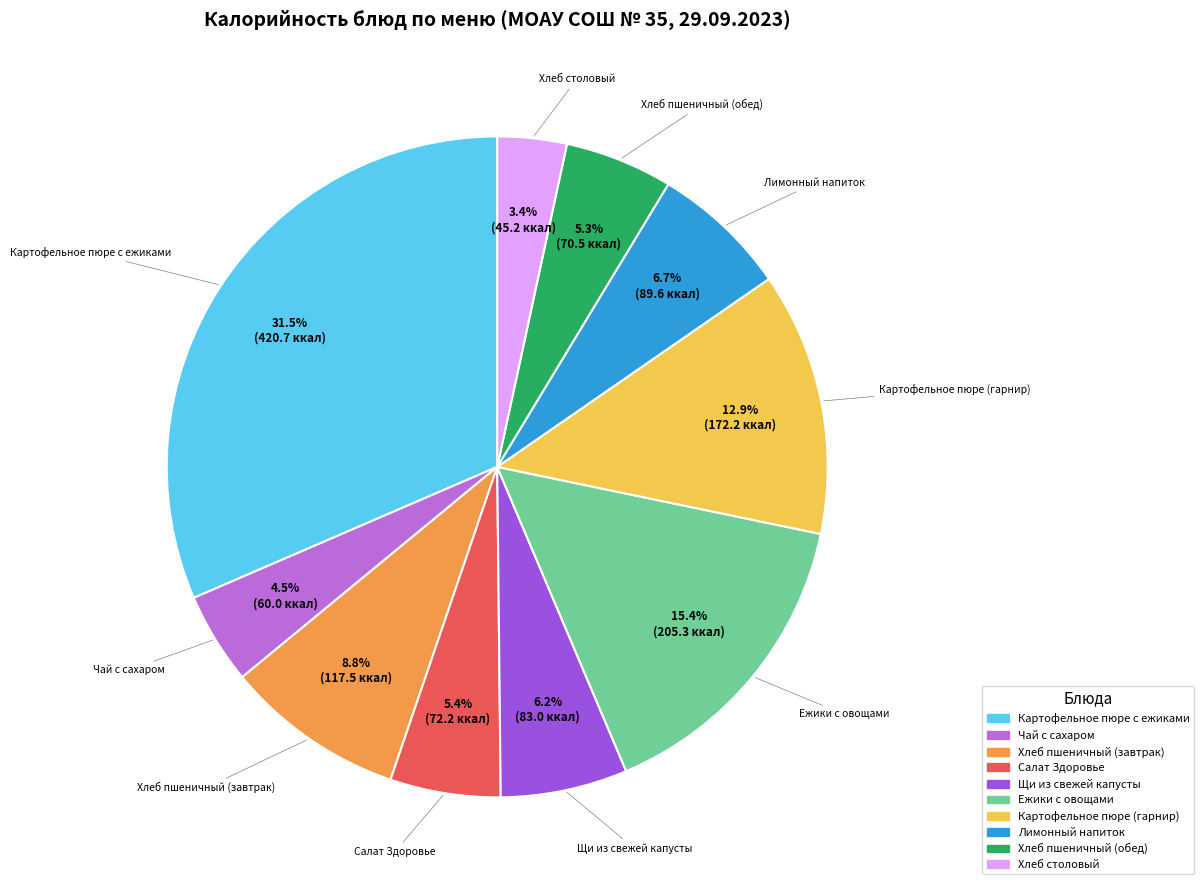

Which slice is the smallest?

Хлеб столовый